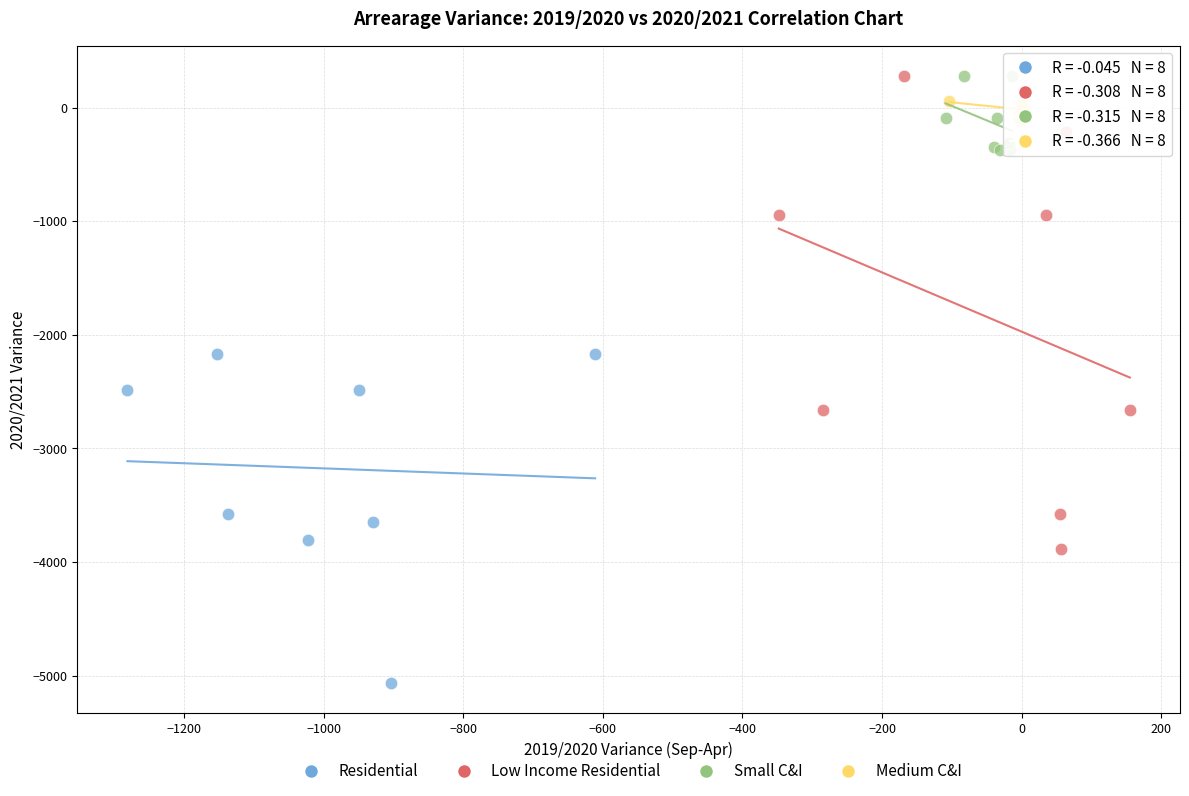

Which series has the largest Y range (max minus min)?

Low Income Residential